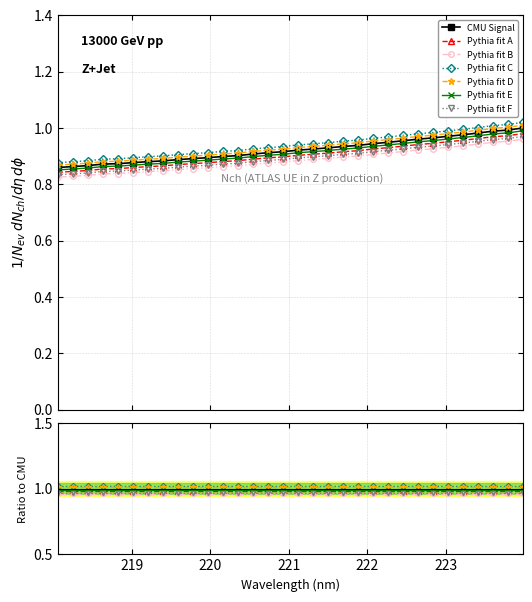

Where is the data nearest to the value 0?

218.0596